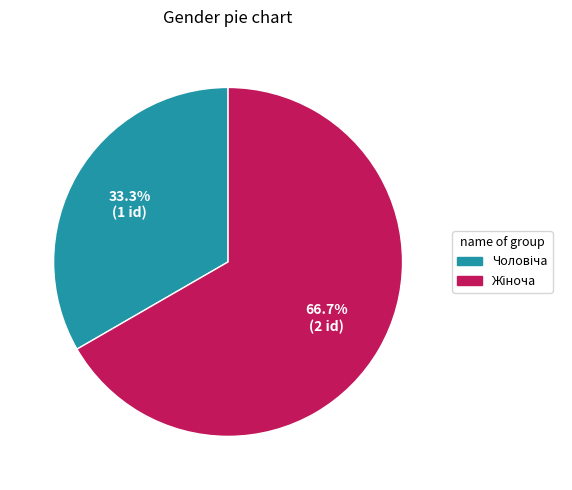

Is there any slice that represents more than half of the pie?

Yes